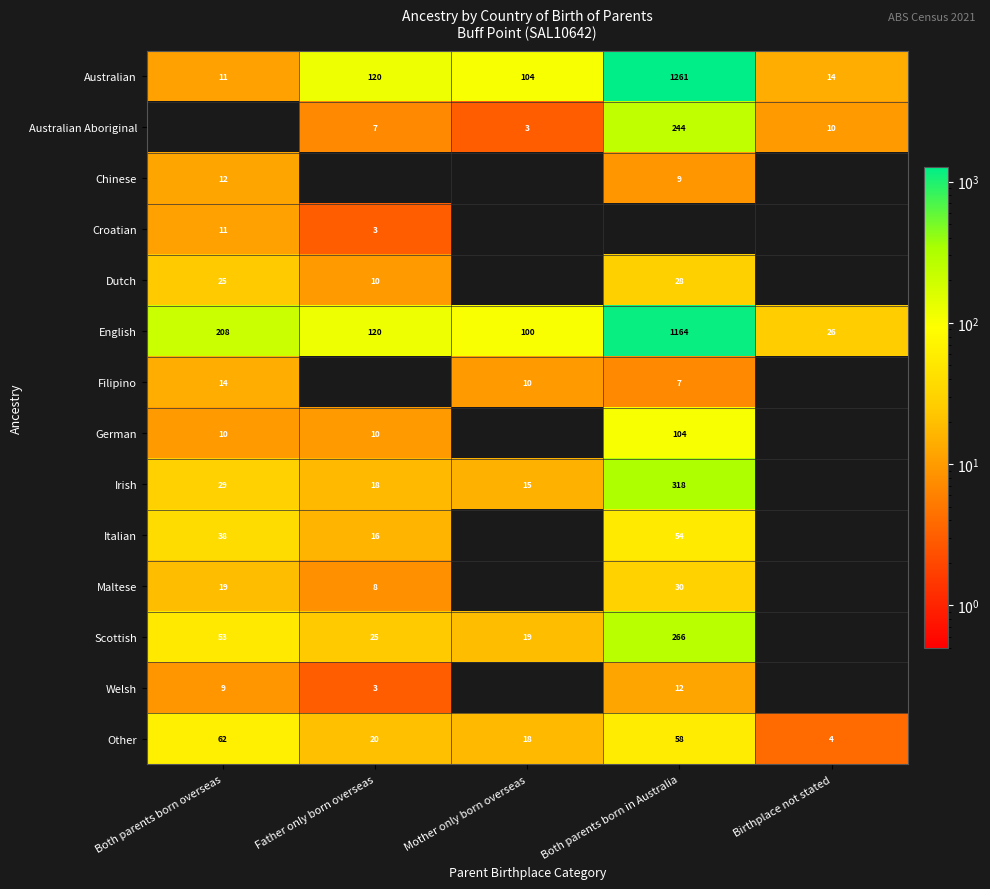

True or false: Other has a value of 58 at Both parents born in Australia.

True